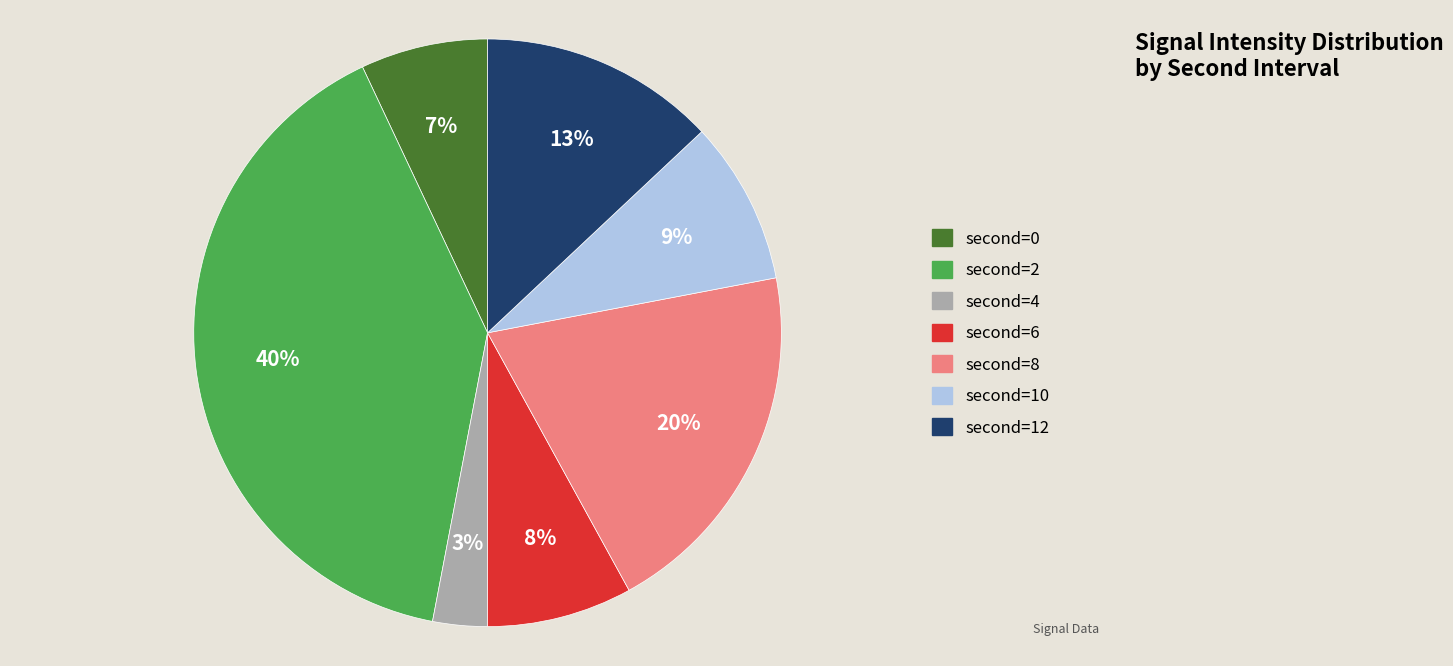

To the nearest percent, what is the average slice percentage?

14%